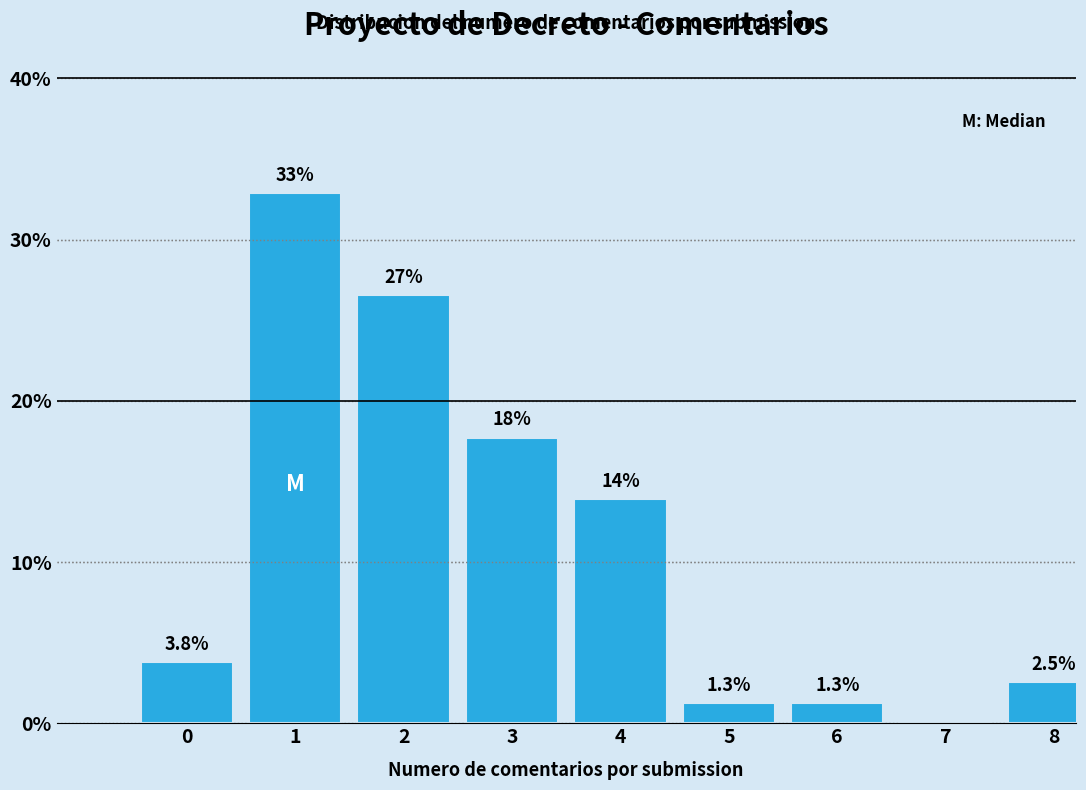

Reading left to right, transcribe all the data shown in this chart.

0=3.8	1=32.9	2=26.6	3=17.7	4=13.9	5=1.3	6=1.3	7=0.0	8=2.5